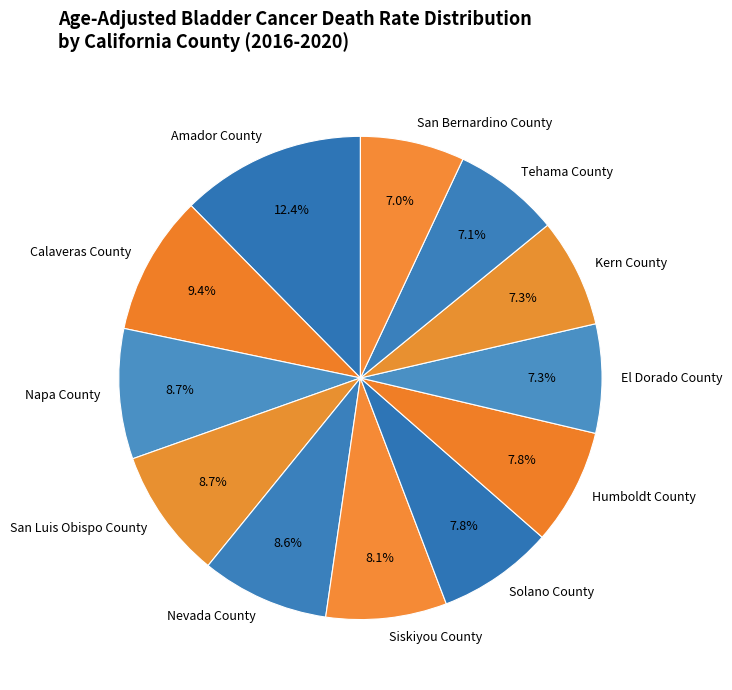

Which category has the biggest portion of the pie?

Amador County